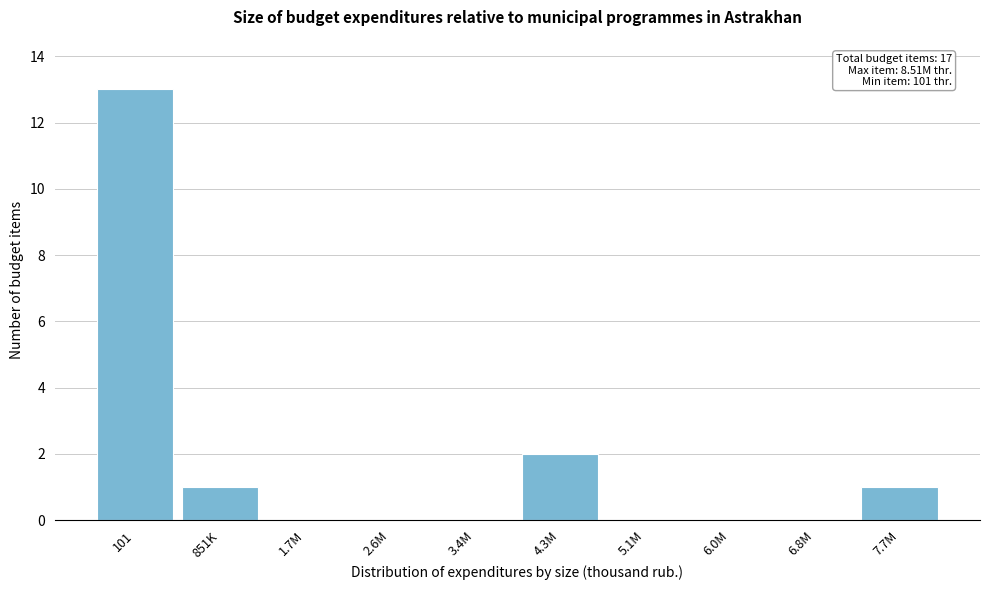

Reading left to right, extract all data points from this chart.

101=13	851K=1	1.7M=0	2.6M=0	3.4M=0	4.3M=2	5.1M=0	6.0M=0	6.8M=0	7.7M=1